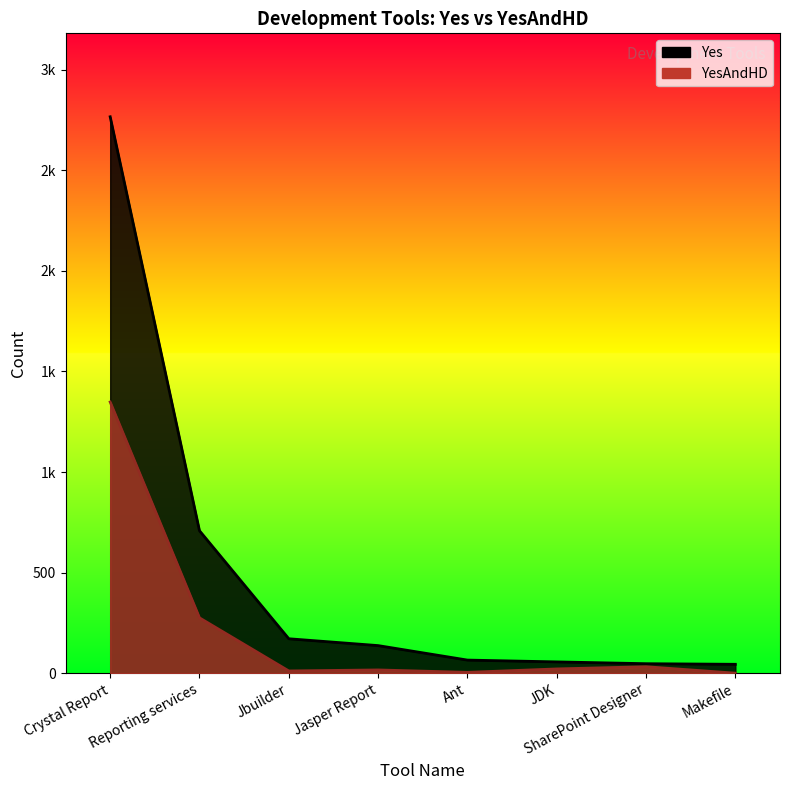

How many data points in Yes are above 137?

3